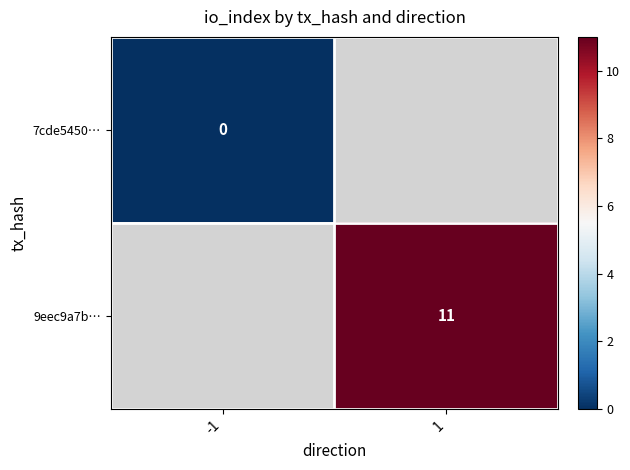

At how many categories does at least one series exceed 7?

1